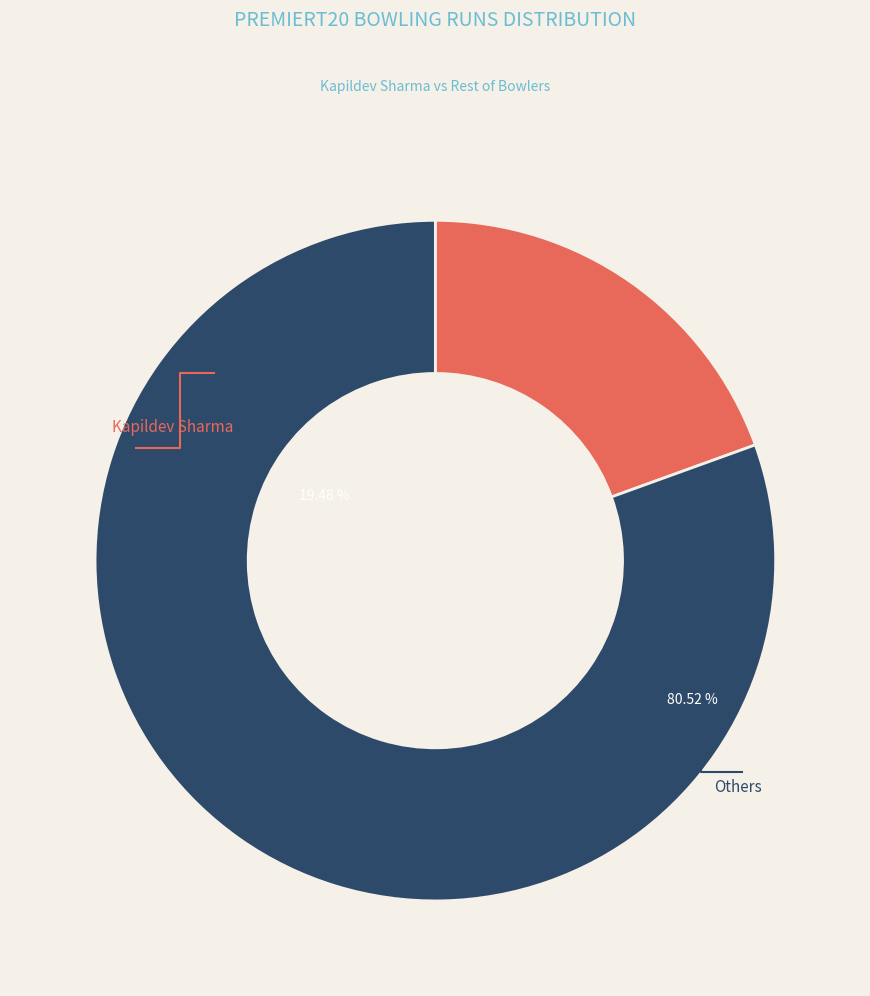

Count the number of slices in the pie.

9